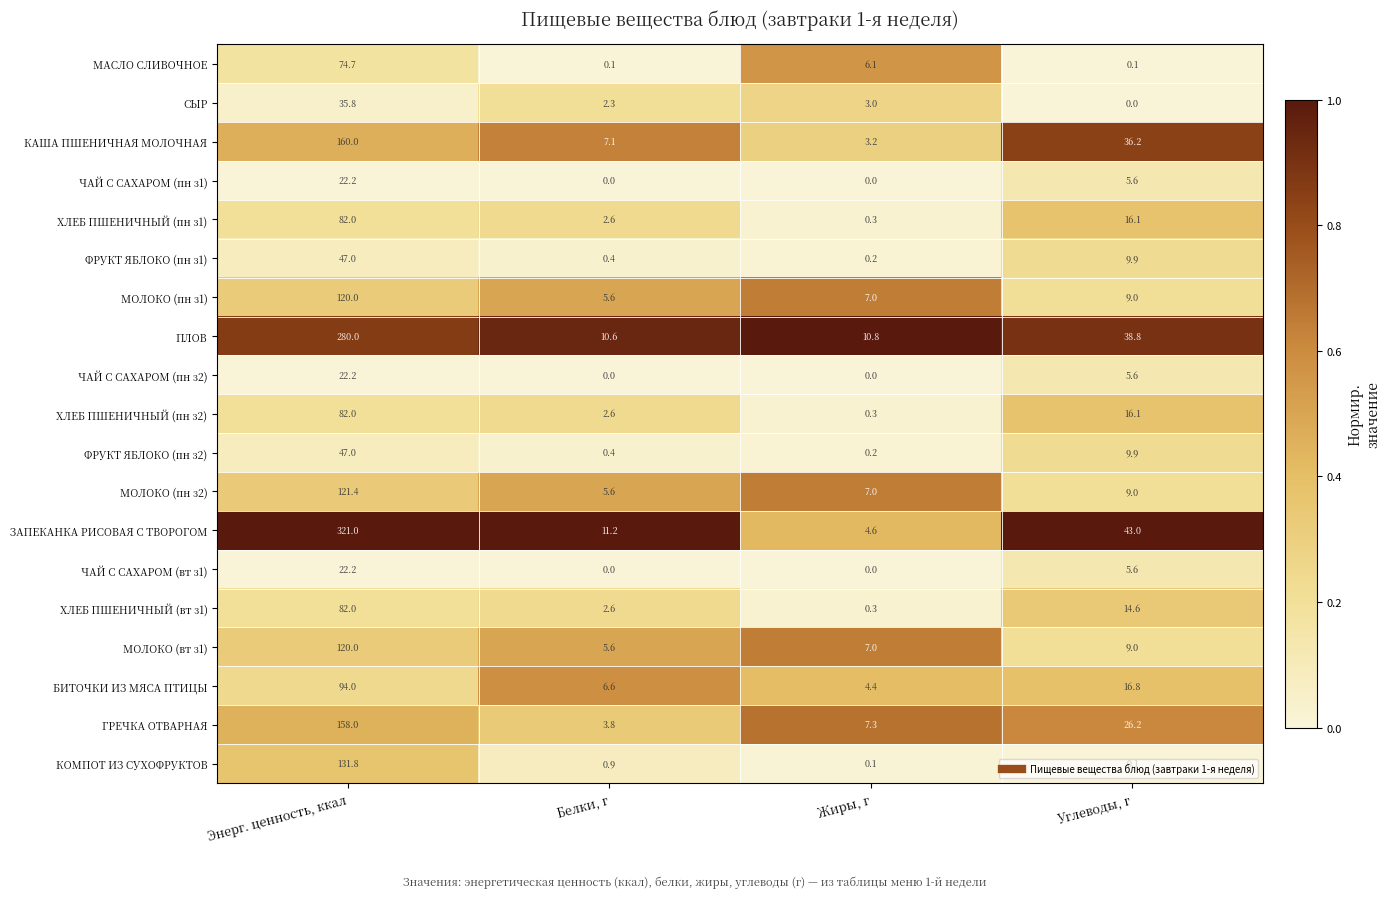

At which category is the sum across all series the highest?

Энерг. ценность, ккал